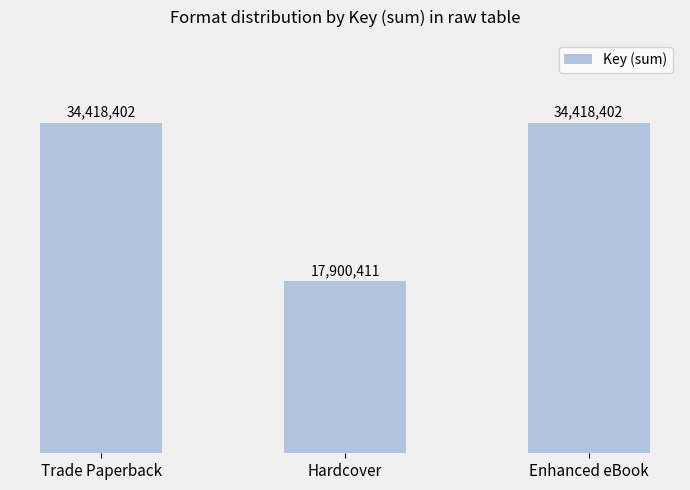

Does the chart contain stacked bars?

No